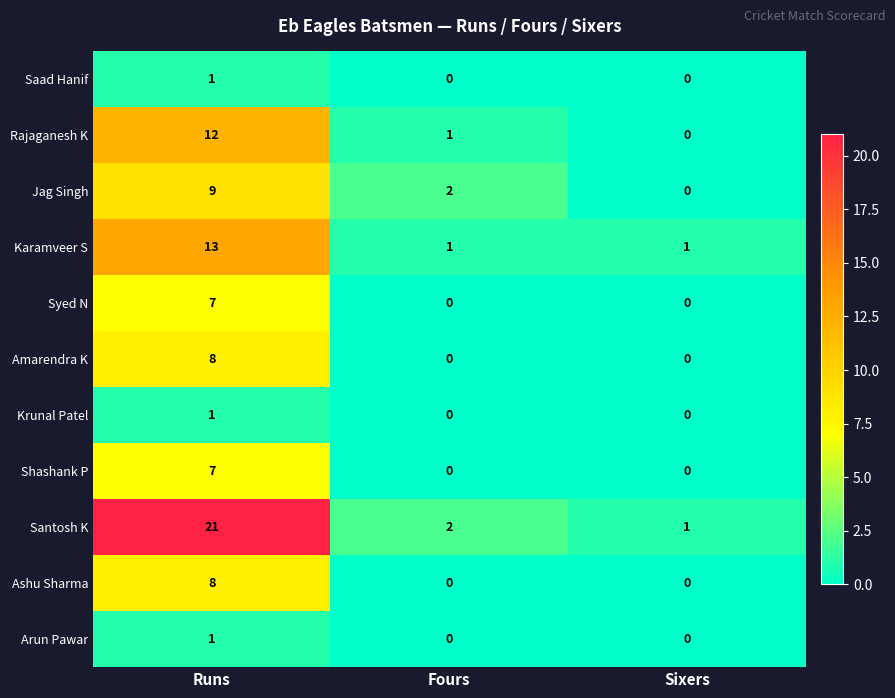

What is the maximum value shown in the chart?

21